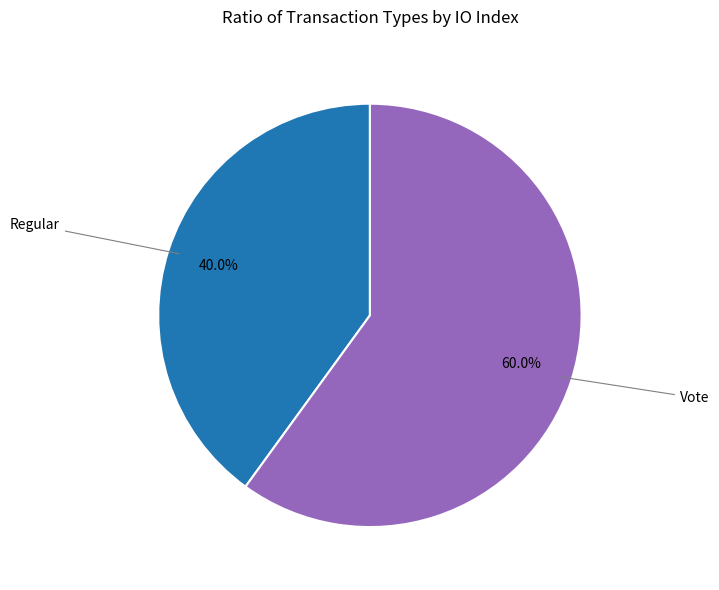

Does any single category account for the majority?

Yes